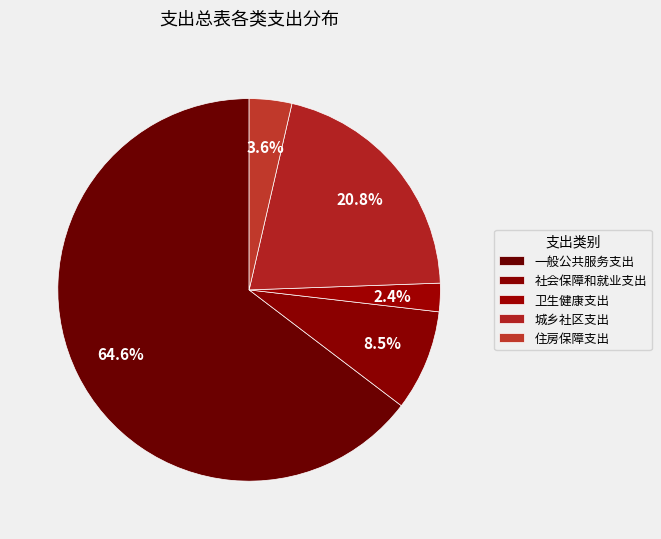

How many slices are in this pie chart?

5